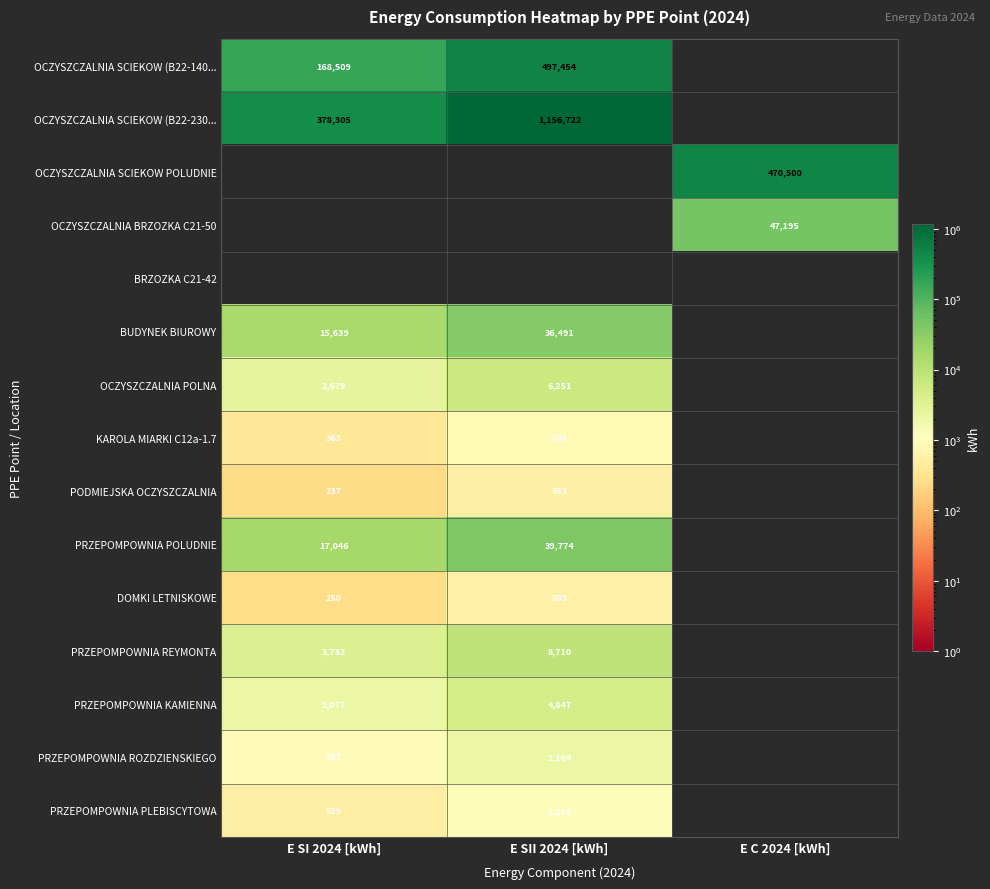

The PRZEPOMPOWNIA POLUDNIE series shows 17046 at E SI 2024 [kWh]. True or false?

True